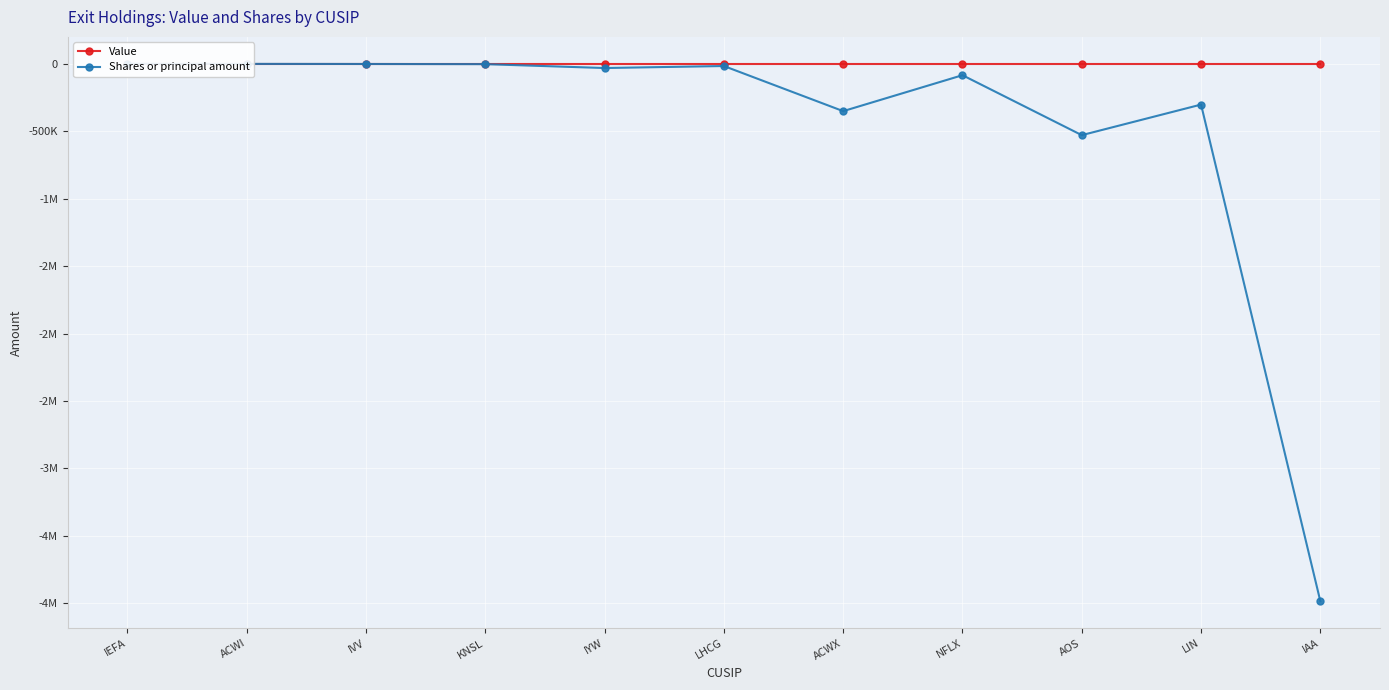

List the labels in order of Shares or principal amount value, smallest first.

IAA, AOS, ACWX, LIN, NFLX, IYW, LHCG, KNSL, IVV, ACWI, IEFA